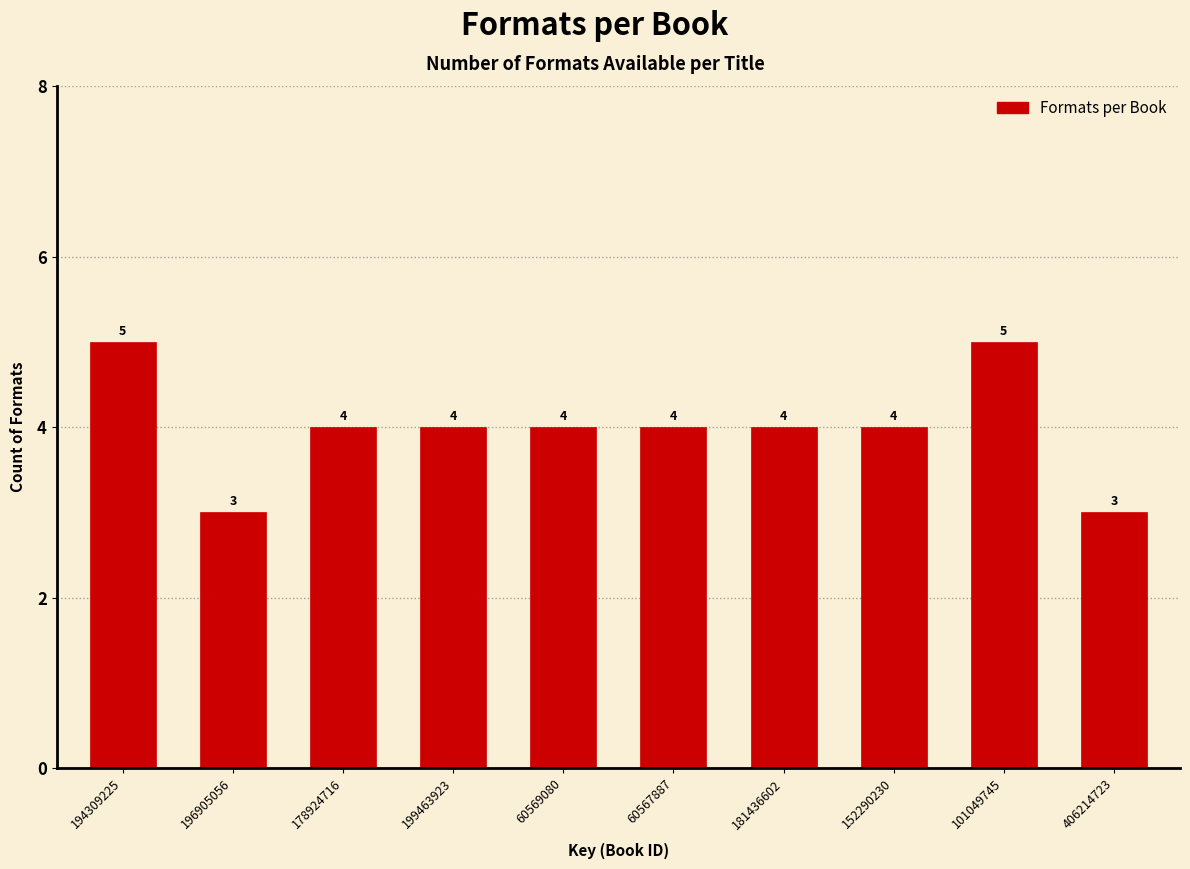

Reading right to left, what are all the values shown in this chart?

406214723=3	101049745=5	152290230=4	181436602=4	60567887=4	60569080=4	199463923=4	178924716=4	196905056=3	194309225=5